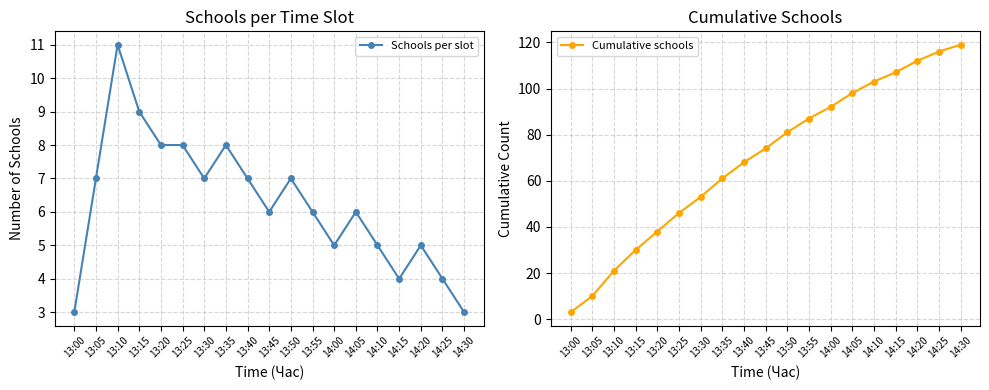

Where does the Schools per slot series first go above 6?

13:05